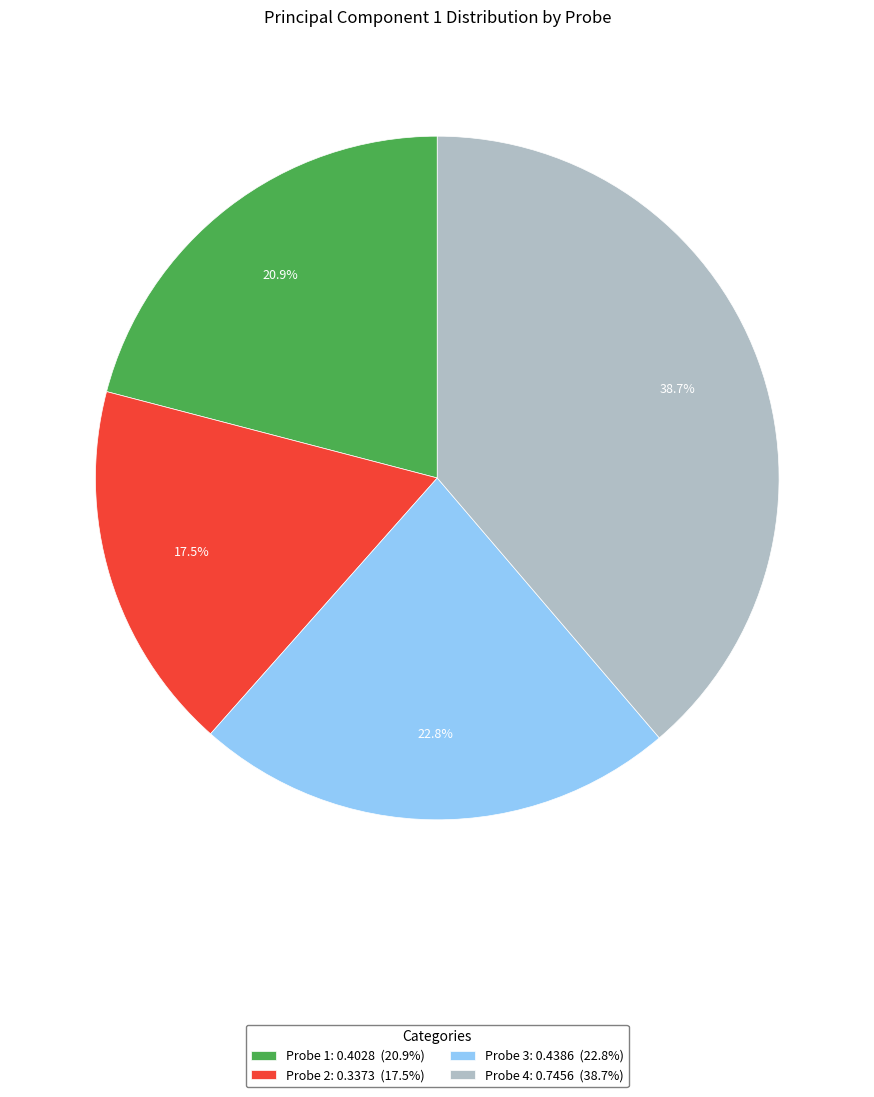

How many segments does this pie chart have?

4